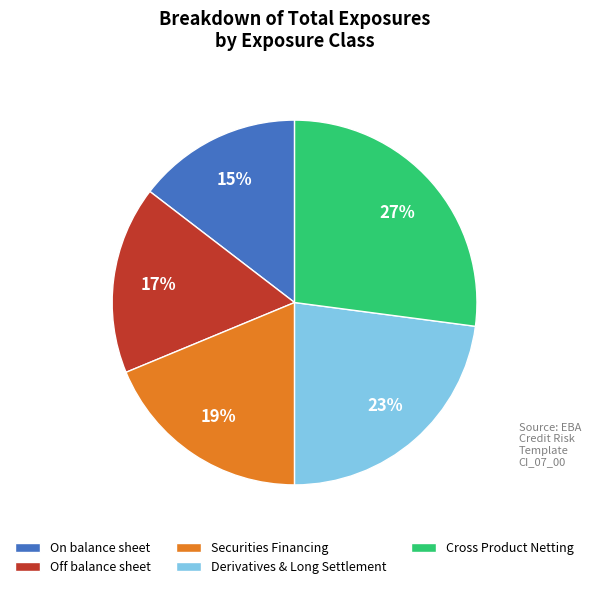

How many slices are in this pie chart?

5